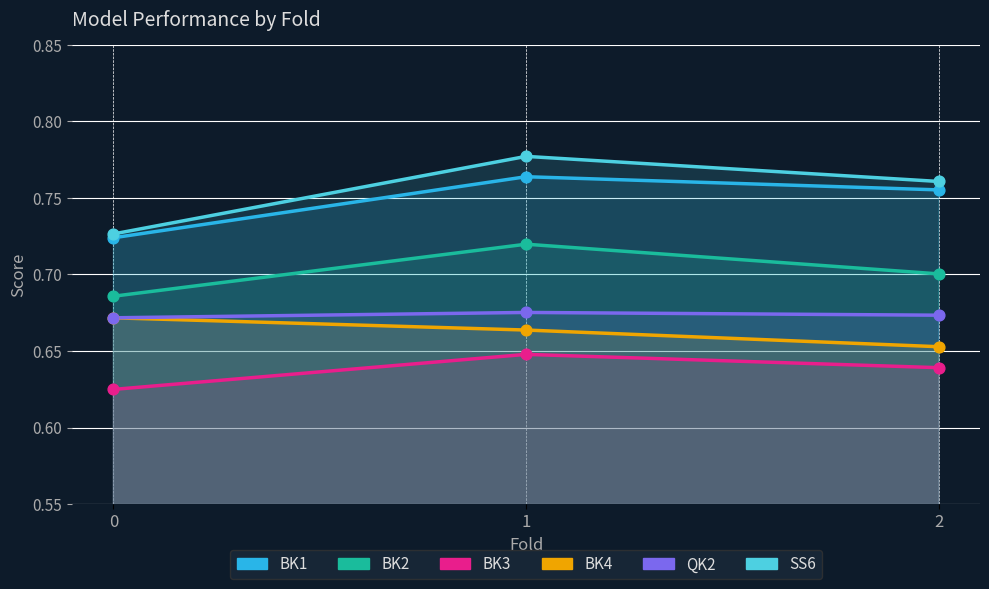

At how many categories does at least one series exceed 0?

3